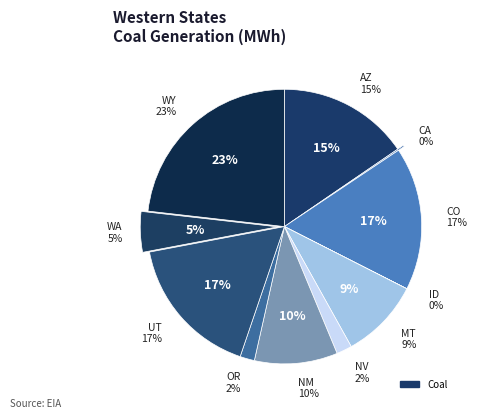

To the nearest percent, what is the average slice percentage?

9%